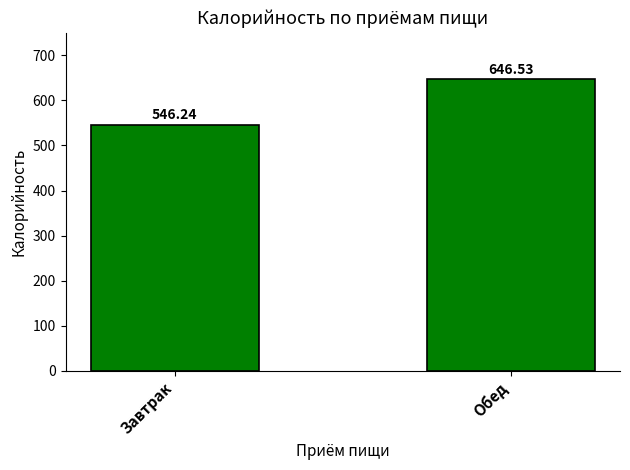

How many distinct data groups are displayed?

1